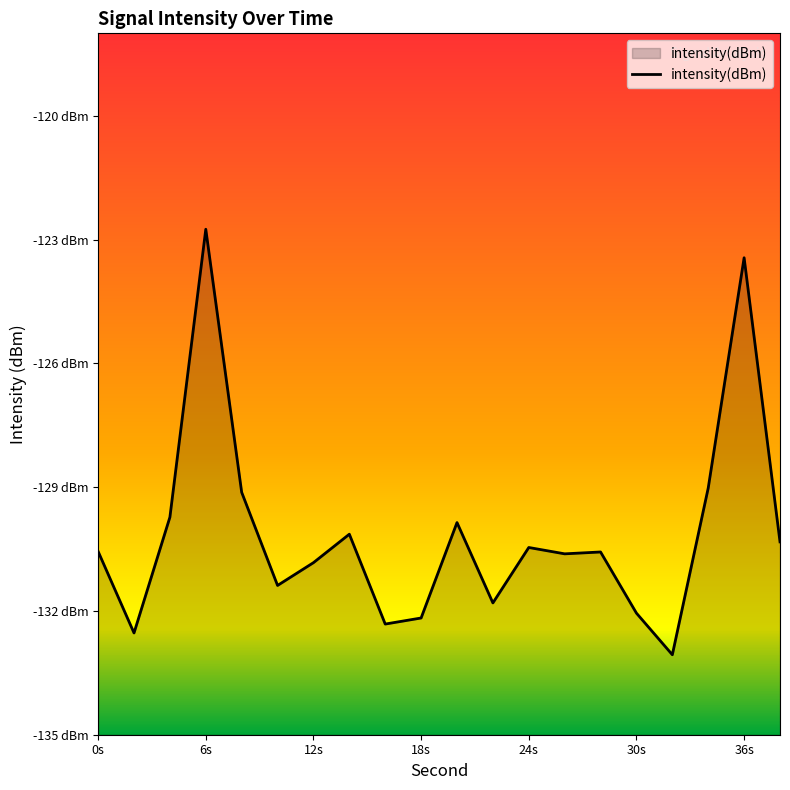

How many data points does each series have?

20